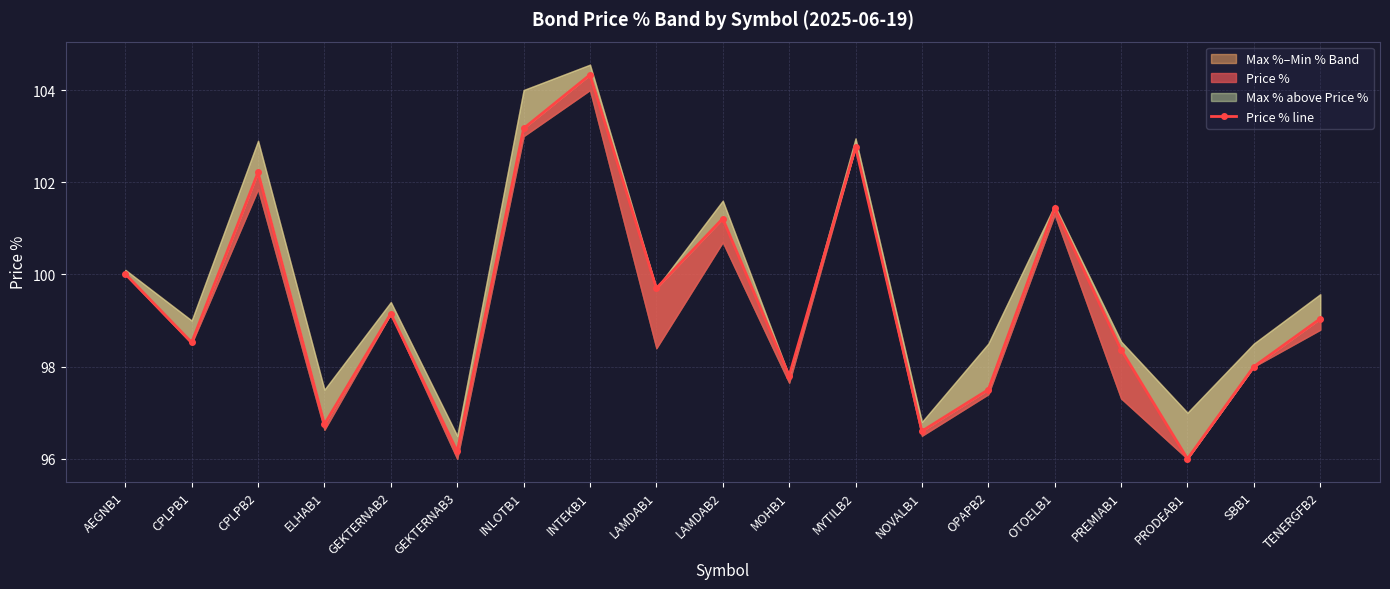

How many data points are above 99?

10